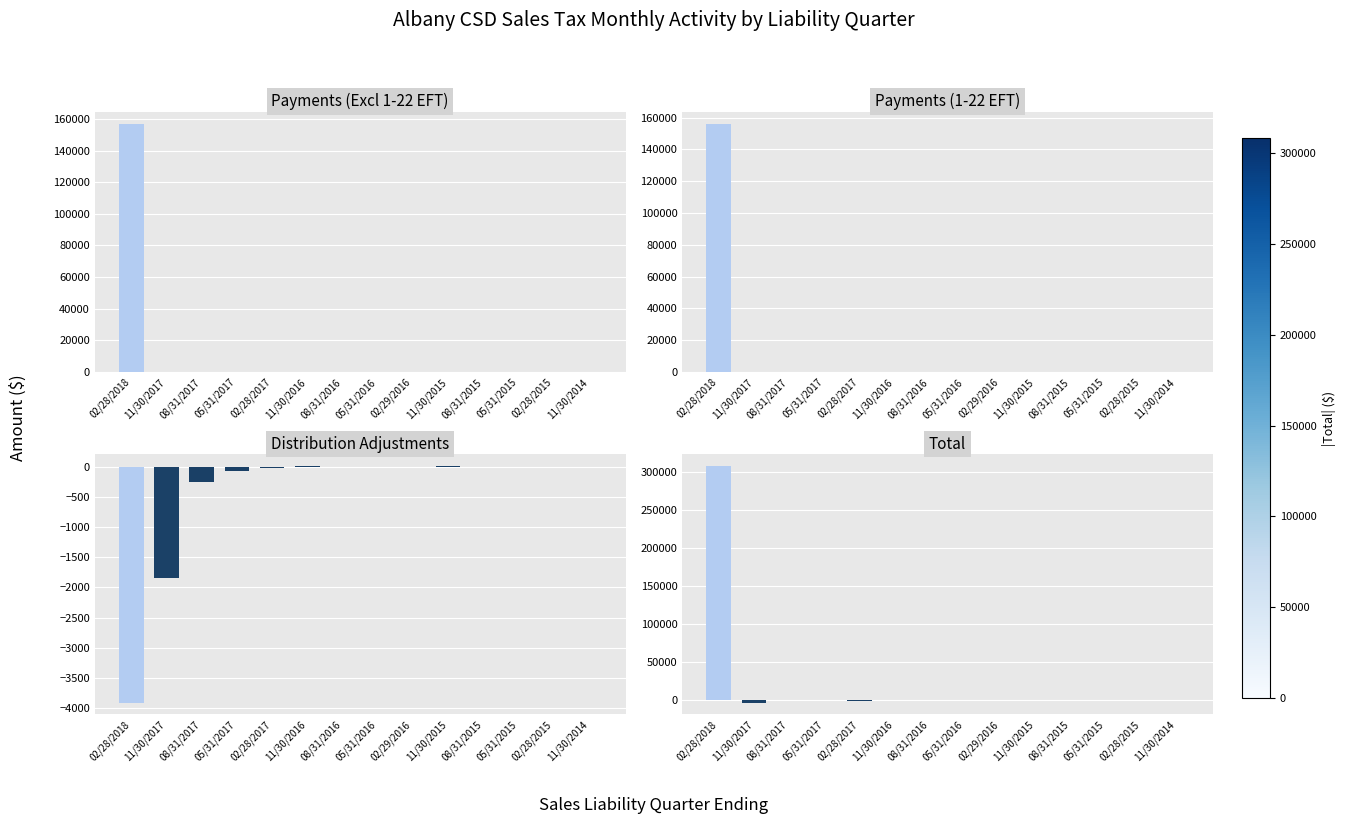

Reading right to left, list all the values displayed in this chart.

Payments (Excl 1-22 EFT): 11/30/2014=1.4	02/28/2015=1.2	05/31/2015=0.7	08/31/2015=0.3	11/30/2015=2.4	02/29/2016=2.2	05/31/2016=2.7	08/31/2016=1.7	11/30/2016=2.8	02/28/2017=10.1	05/31/2017=26.5	08/31/2017=26.5	11/30/2017=101.8	02/28/2018=156666.1
Payments (1-22 EFT): 11/30/2014=0.0	02/28/2015=0.0	05/31/2015=0.0	08/31/2015=0.0	11/30/2015=0.0	02/29/2016=0.0	05/31/2016=0.0	08/31/2016=0.0	11/30/2016=0.0	02/28/2017=0.0	05/31/2017=0.0	08/31/2017=0.0	11/30/2017=1.3	02/28/2018=155857.3
Distribution Adjustments: 11/30/2014=-2.2	02/28/2015=-8.9	05/31/2015=-3.3	08/31/2015=-1.7	11/30/2015=7.6	02/29/2016=-5.3	05/31/2016=-0.8	08/31/2016=-0.4	11/30/2016=10.7	02/28/2017=-29.2	05/31/2017=-69.3	08/31/2017=-248.5	11/30/2017=-1845.0	02/28/2018=-3909.0
Total: 11/30/2014=-1.5	02/28/2015=-6.2	05/31/2015=-2.1	08/31/2015=-0.2	11/30/2015=8.6	02/29/2016=-2.1	05/31/2016=0.8	08/31/2016=-13.8	11/30/2016=11.4	02/28/2017=-231.3	05/31/2017=-37.8	08/31/2017=-216.8	11/30/2017=-2926.0	02/28/2018=308269.0